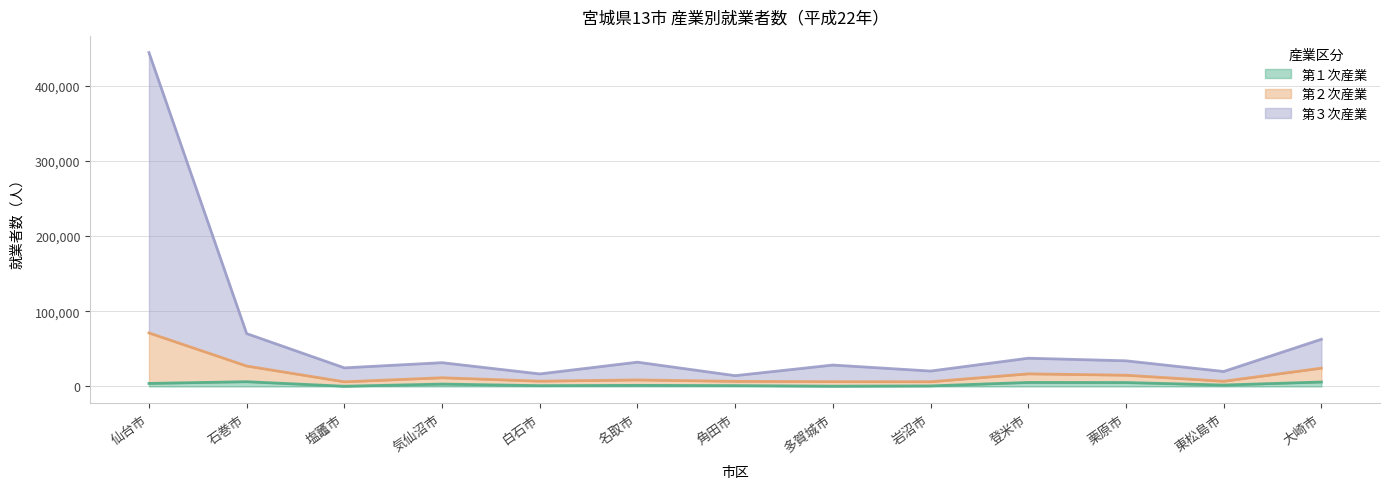

Between 栗原市 and 大崎市, which is larger?

大崎市